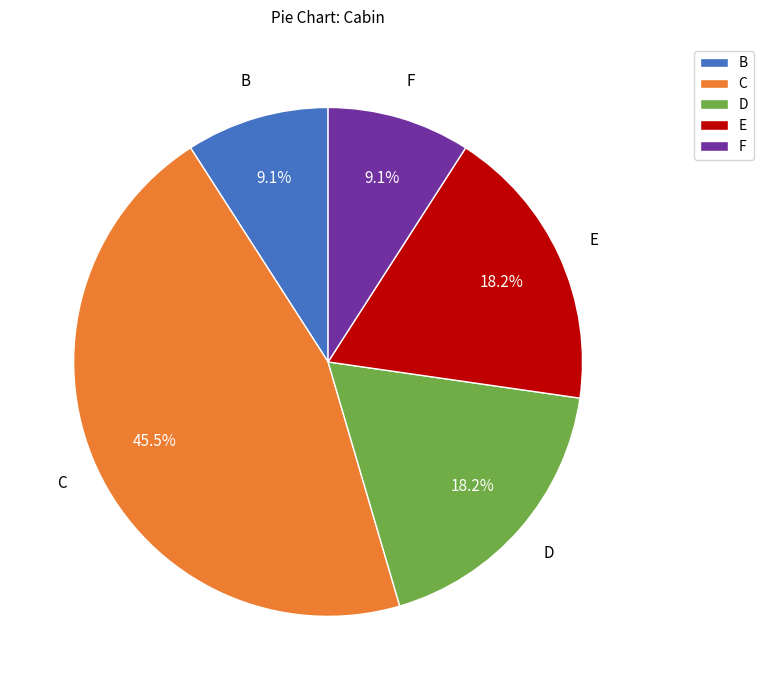

Approximately how many times larger is the value at D compared to B?

2.0